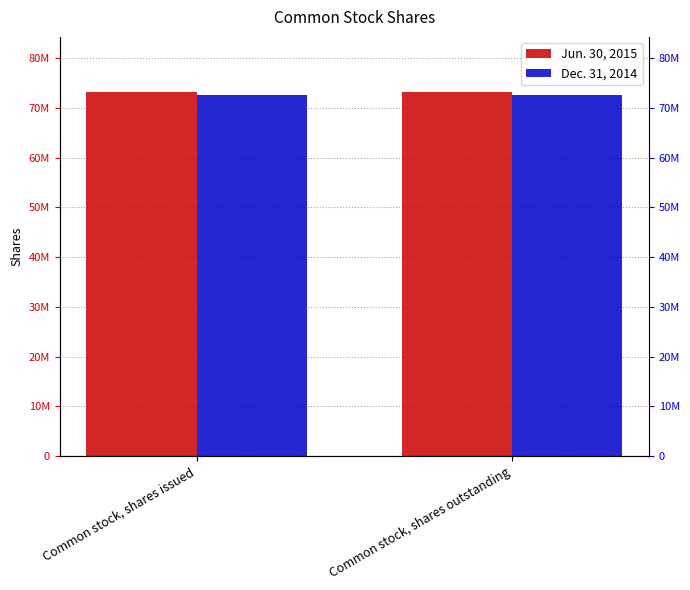

At which label does Dec. 31, 2014 reach its peak?

Common stock, shares issued